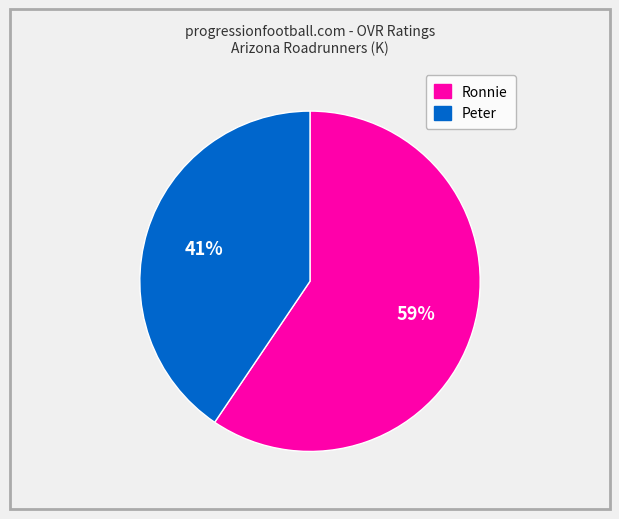

Does Peter represent more than half of the total?

No